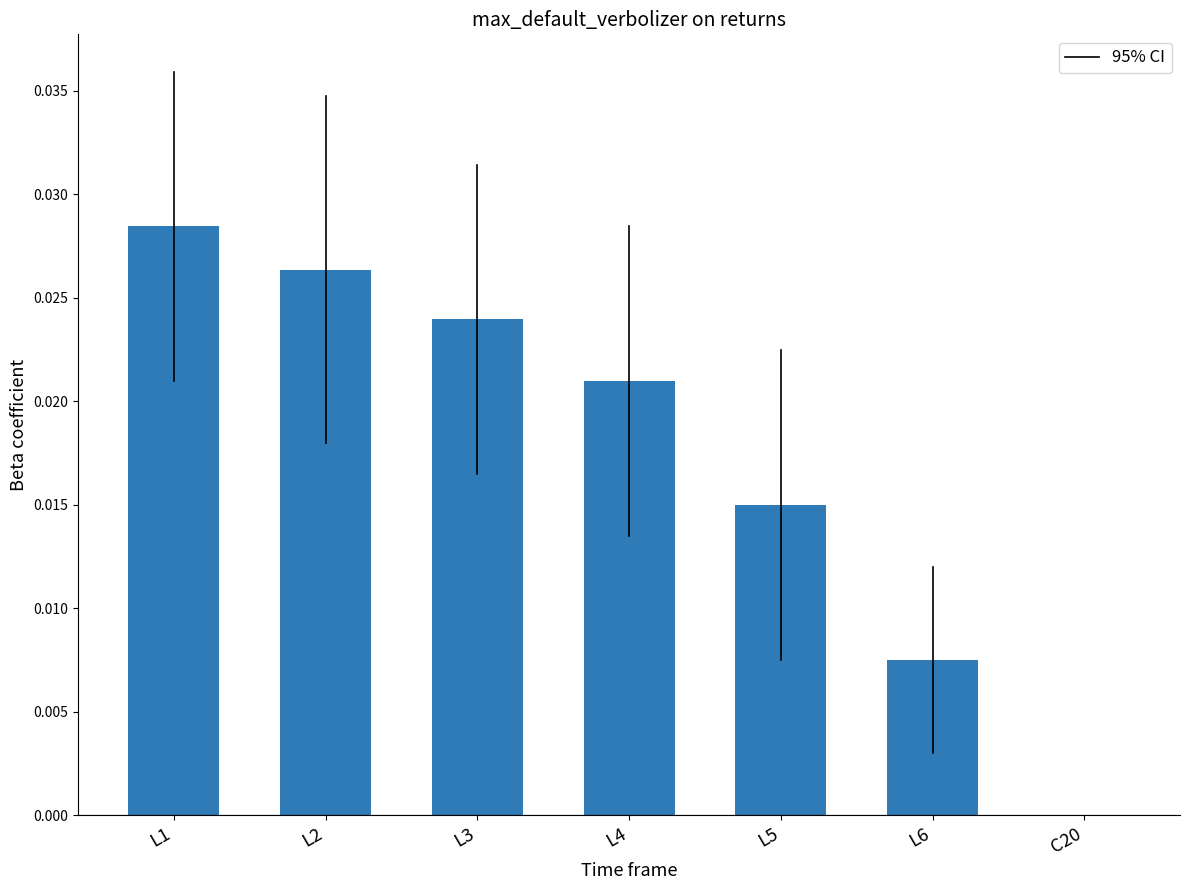

Count the number of data series in this chart.

1